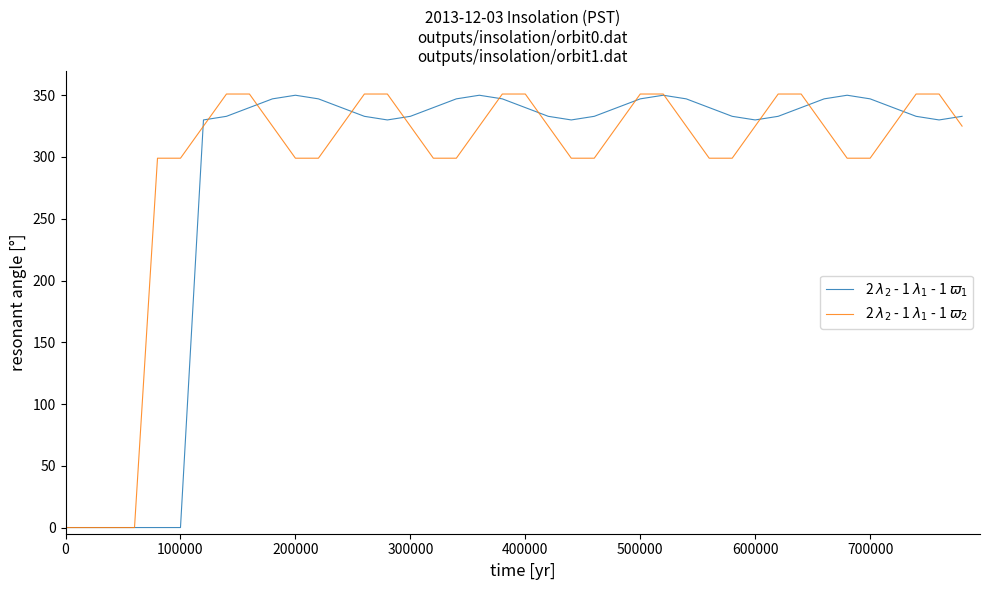

What is the maximum value shown in the chart?

351.0